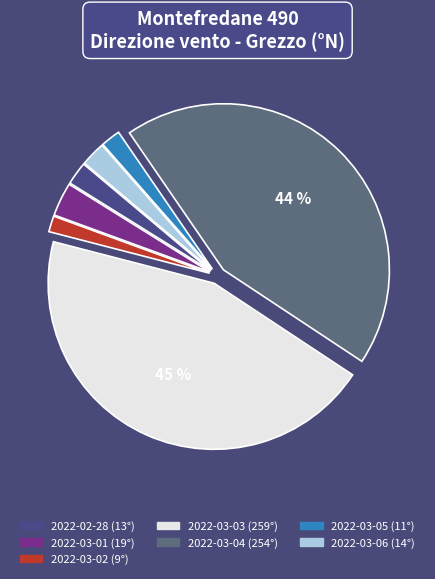

To the nearest percent, what is the average slice percentage?

14%